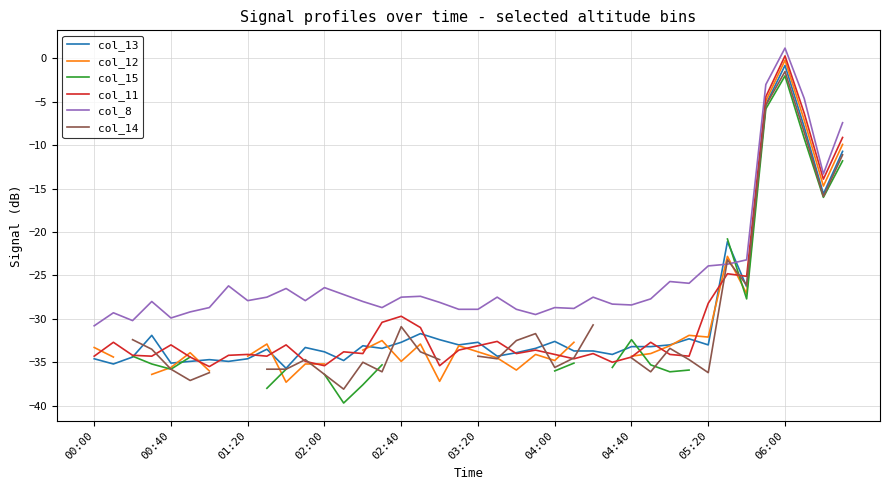

True or false: col_8 has a value of -27.5 at 02:40.

True